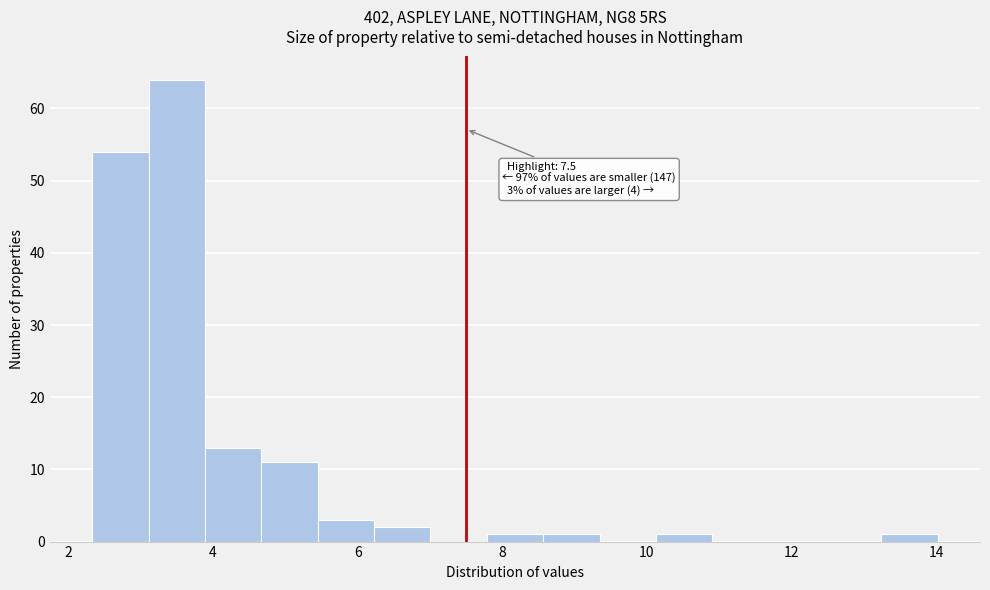

Around what value on the x-axis is the tallest bar? Give the approximate position of its centre, as read against the axis.

3.4